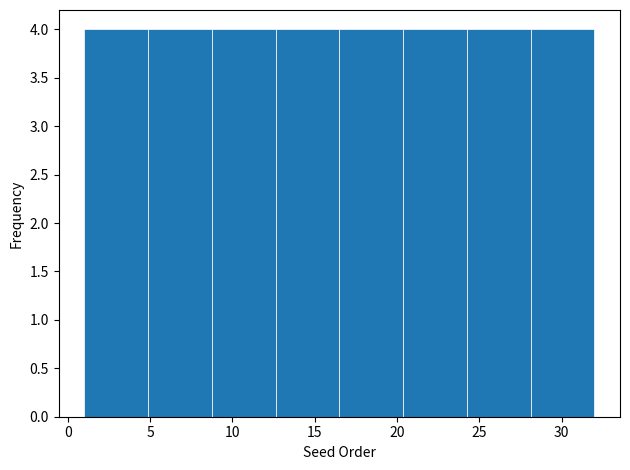

What is the height of the bar covering 9.0 to 12.5 on the x-axis? Neither the bar edges nor the heights are printed on the chart, so give them approximately, as read against the axes.

4